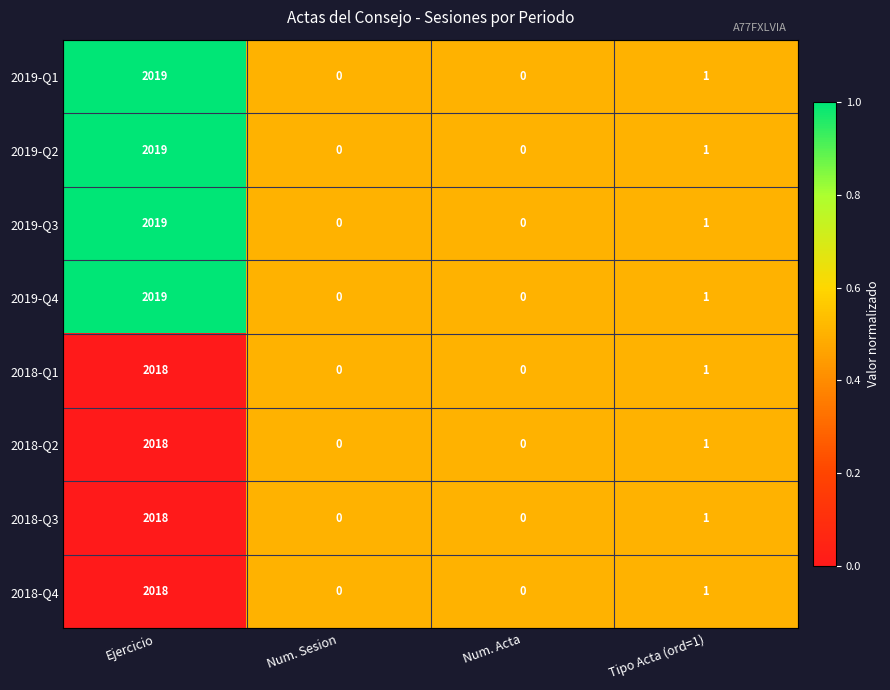

At which category is the sum across all series the highest?

Ejercicio